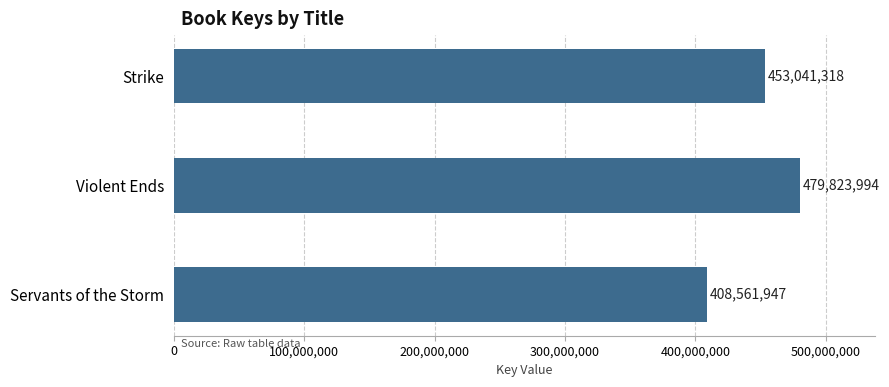

What is the approximate value at Servants of the Storm, to the nearest 10?

408561950